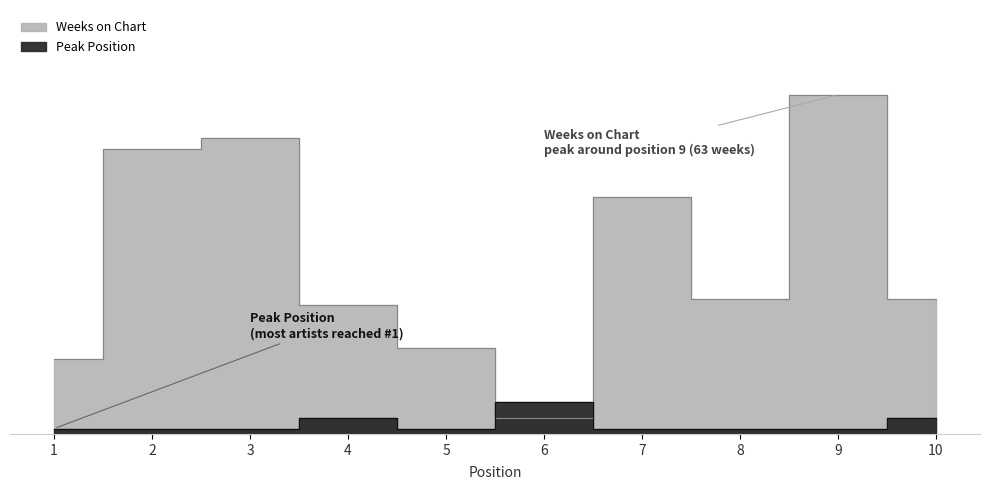

Which has a higher value, 4 or 5?

4